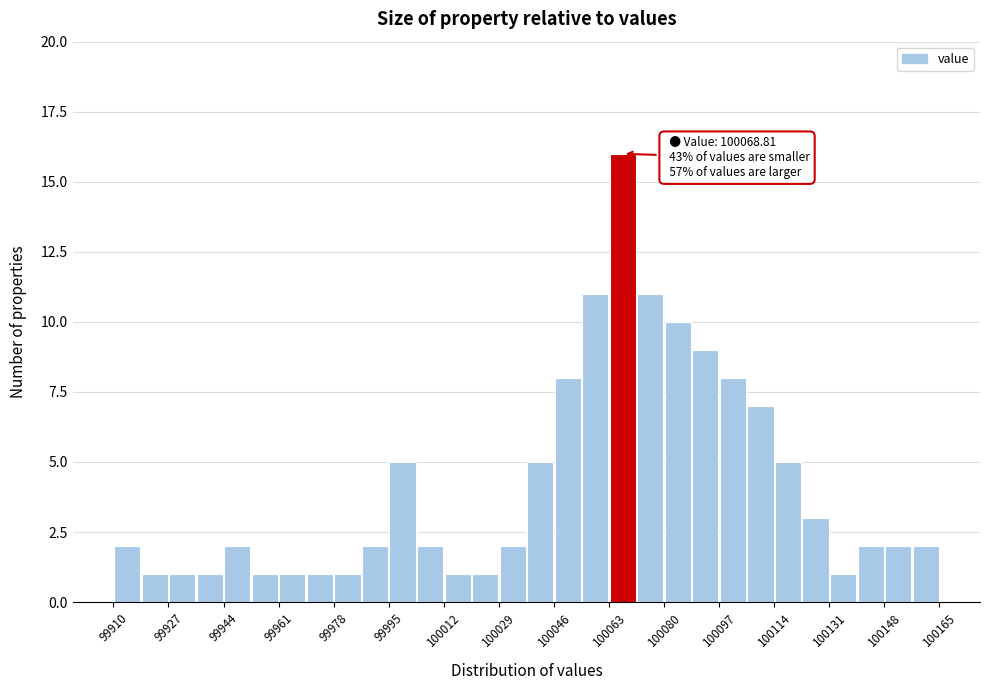

Which range on the x-axis has the tallest bar?

100063.0 to 100071.5